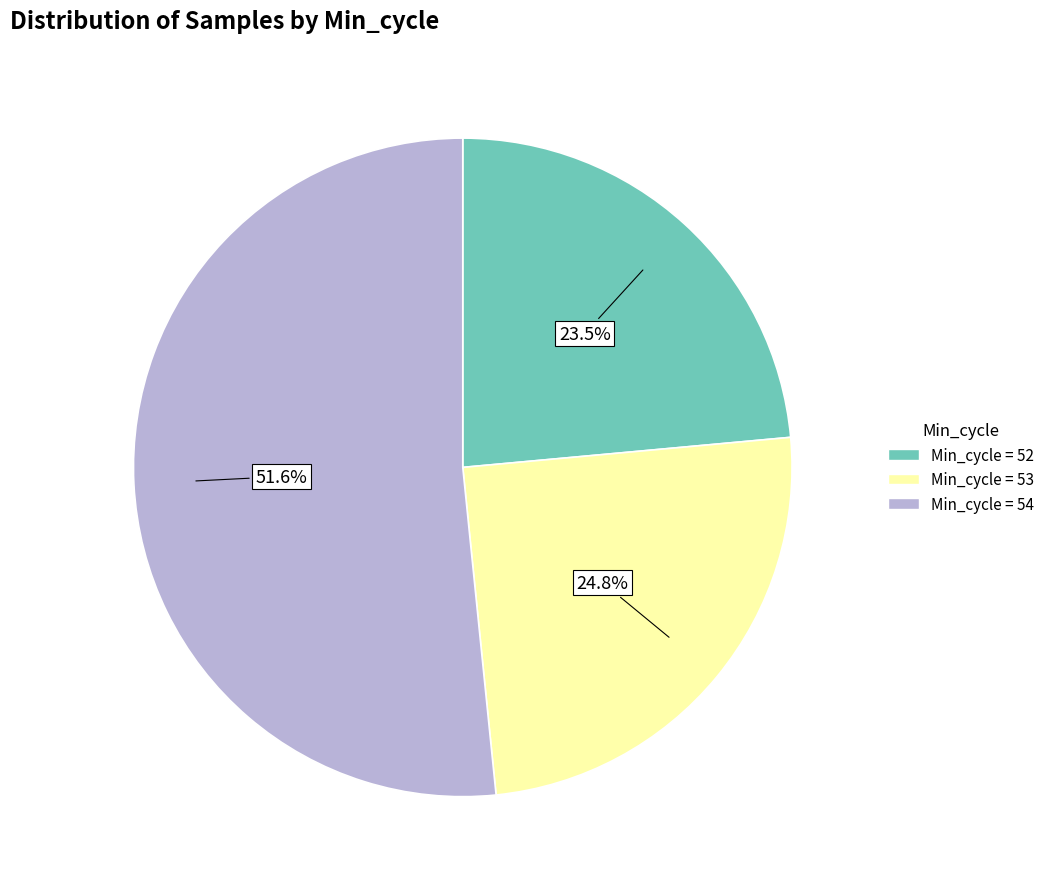

Is there any slice that represents more than half of the pie?

Yes